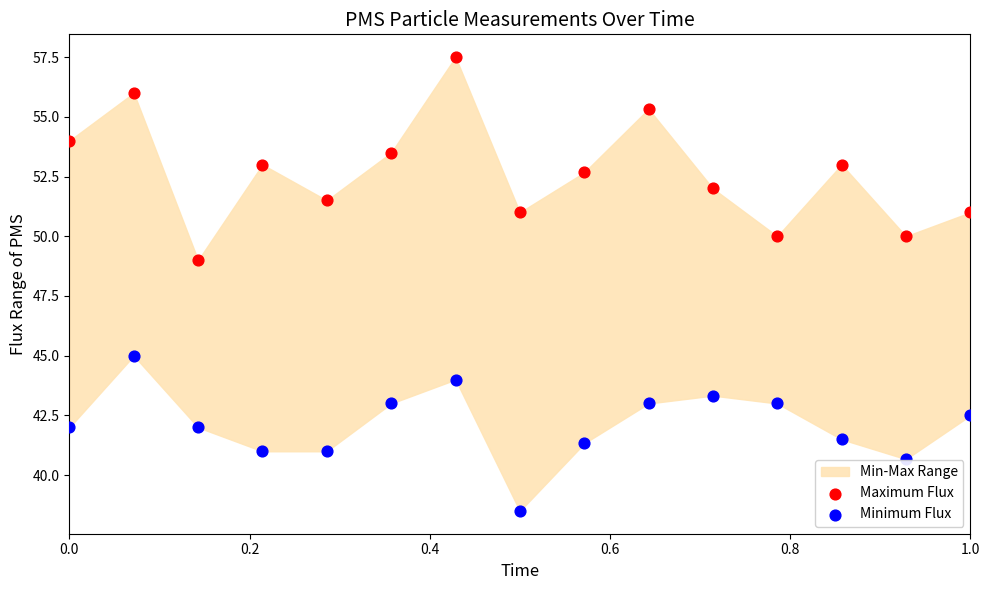

What is the X range (max minus min) for the scatter plot?

1.0